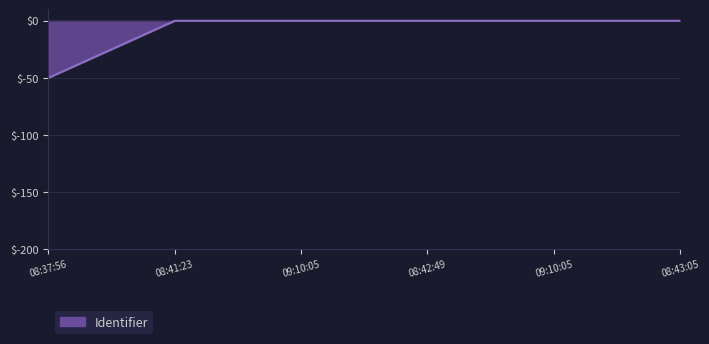

Which label corresponds to the smallest value in the chart?

08:37:56